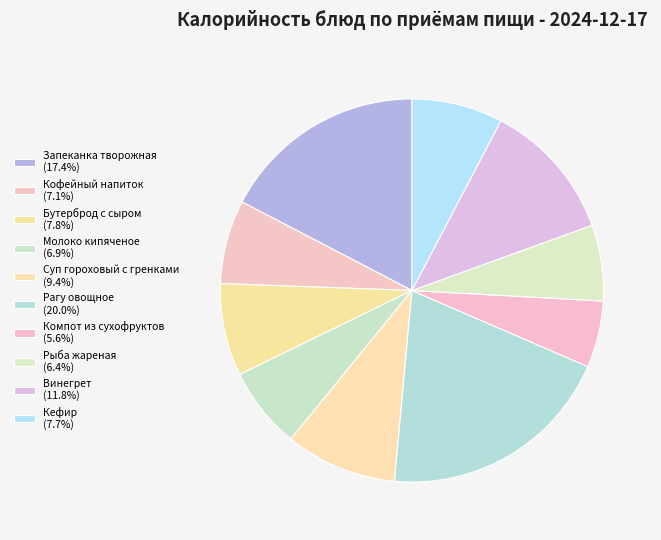

How many segments does this pie chart have?

10